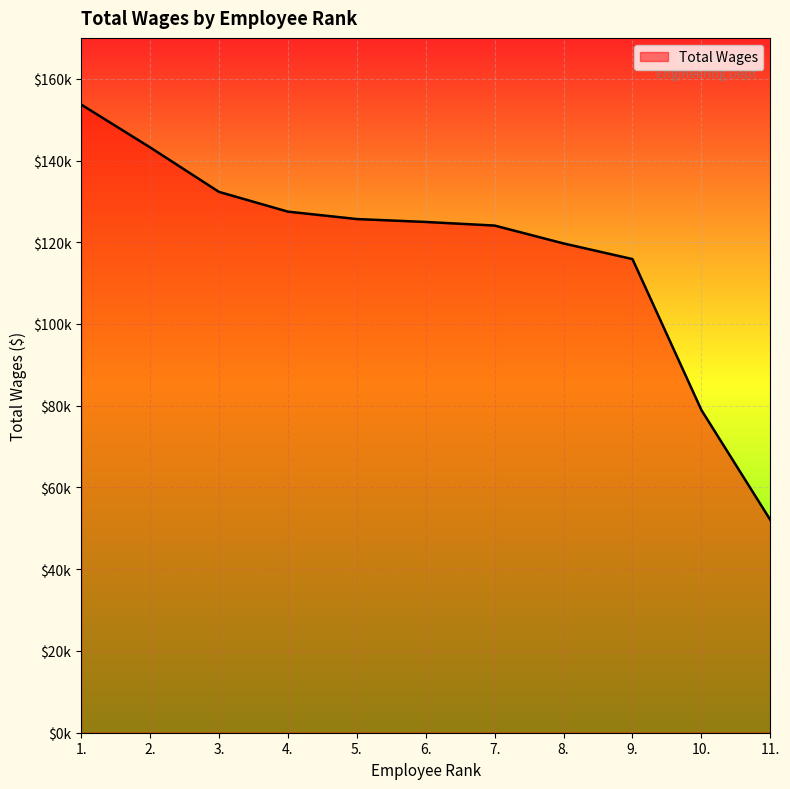

Which label corresponds to the smallest value in the chart?

11.